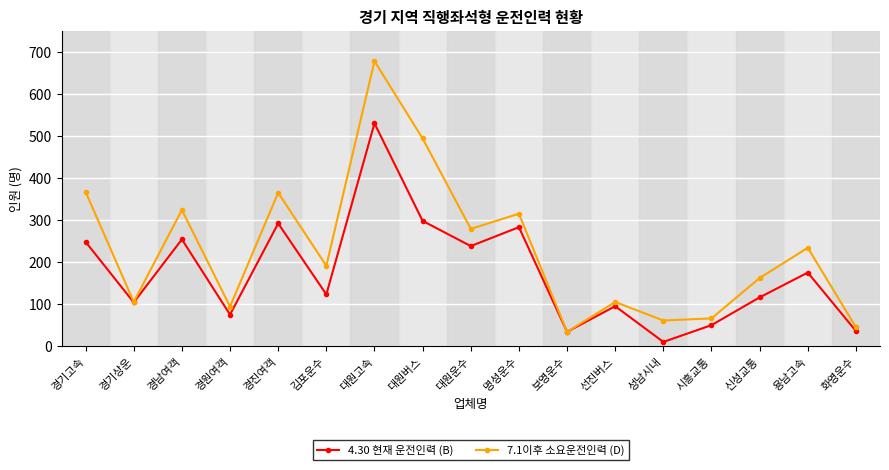

Rank the series by their average value, from highest to lowest.

7.1이후 소요운전인력 (D), 4.30 현재 운전인력 (B)